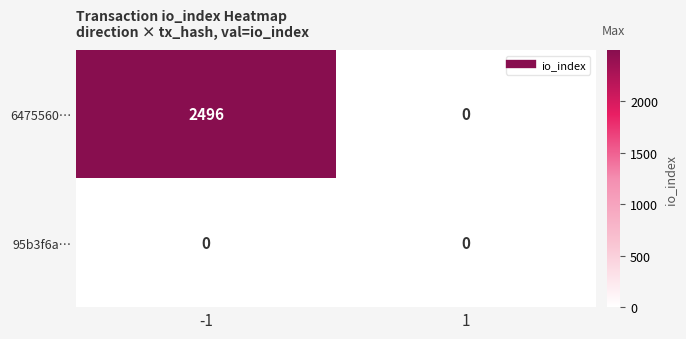

Between -1 and 1, which series saw the biggest shift?

6475560…